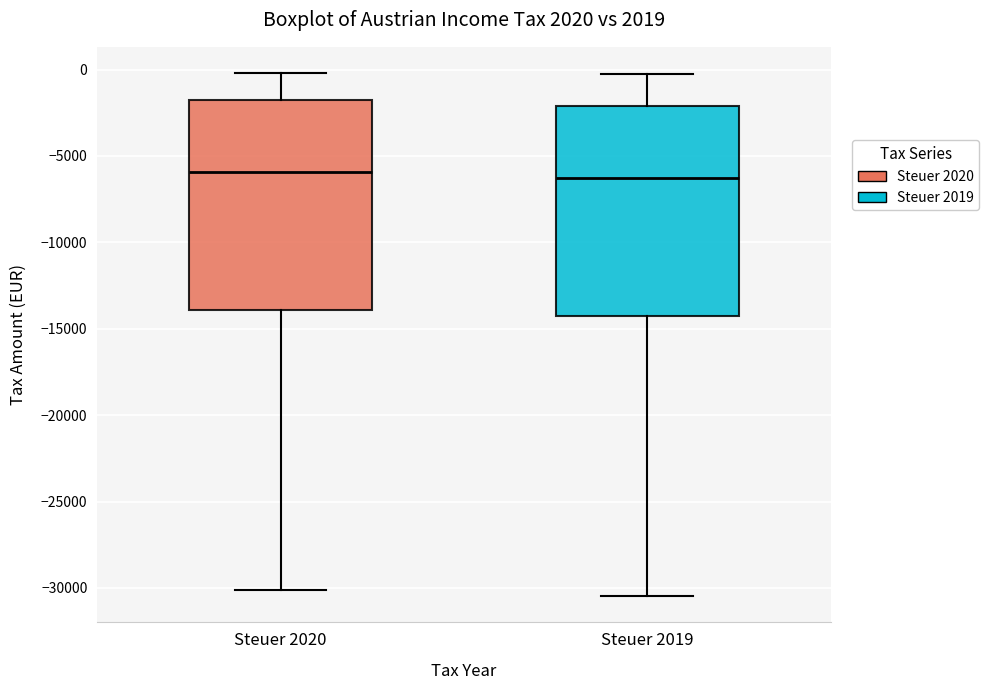

Reading left to right, read every box against the y-axis: the position of its median line, the range the box covers, and the ends of its whiskers. The values are not printed on the chart, so give them approximately, as read against the axis.

Steuer 2020: median -6000, box -14000 to -1500, whiskers -30000 to 0
Steuer 2019: median -6500, box -14500 to -2000, whiskers -30500 to 0